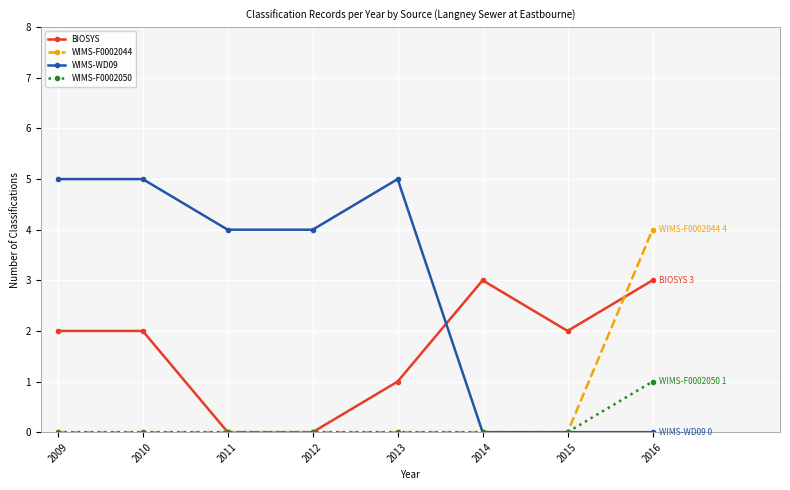

Reading left to right, list all the values displayed in this chart.

BIOSYS: 2	2	0	0	1	3	2	3
WIMS-F0002044: 0	0	0	0	0	0	0	4
WIMS-WD09: 5	5	4	4	5	0	0	0
WIMS-F0002050: 0	0	0	0	0	0	0	1